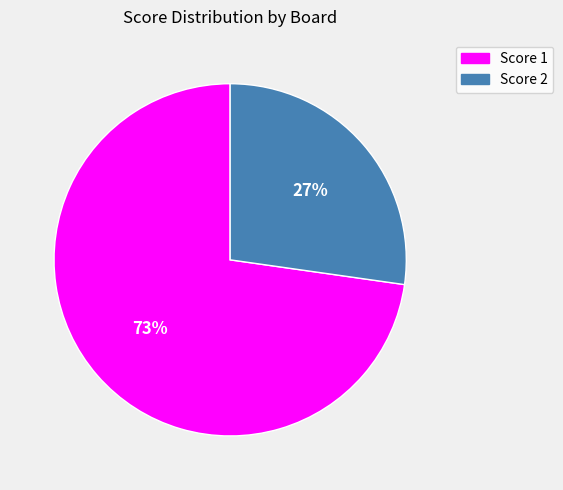

True or false: Score 2 accounts for 18% of the total.

False